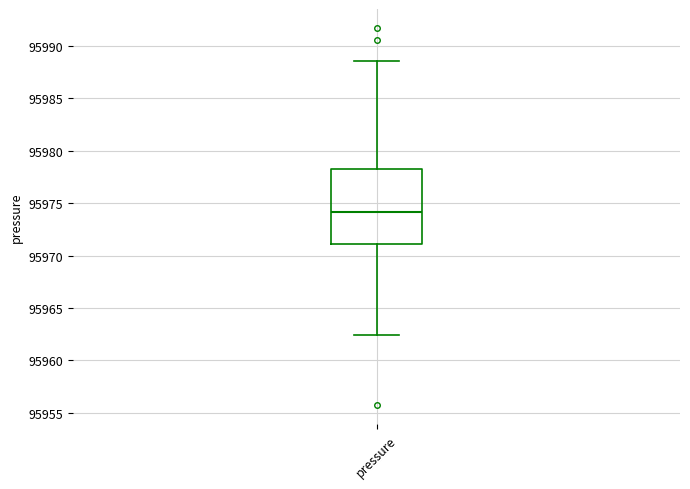

Read this box plot against the y-axis: the position of the median line, the range covered by the box, and the ends of both whiskers. The values are not printed on the chart, so give them approximately, as read against the axis.

median 95974.0, box 95971.0 to 95978.0, whiskers 95962.5 to 95988.5